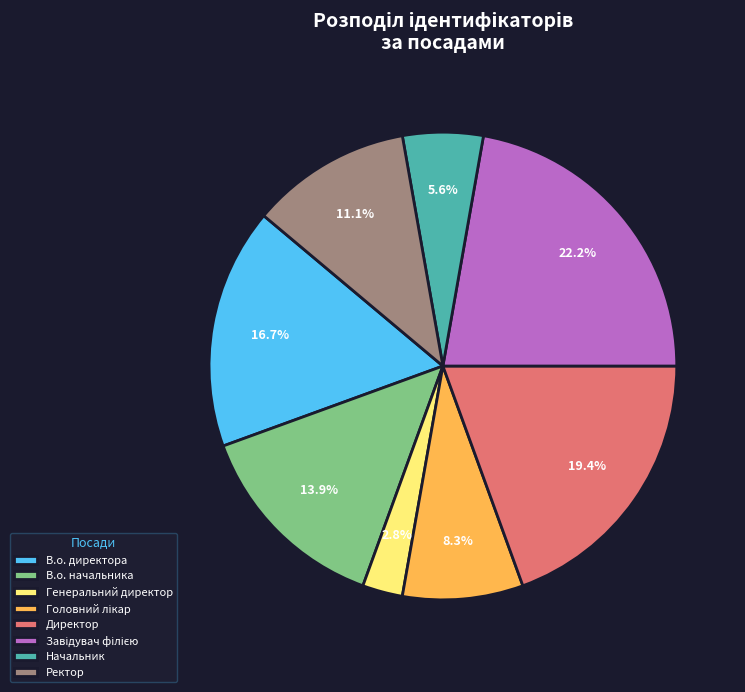

What percentage is NOT represented by В.о. директора?

83.3%